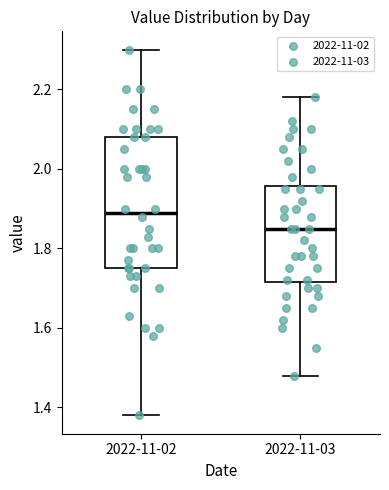

Reading left to right, transcribe this box plot: for each box, give where its median line is, the range the box spans, and where its two whiskers end, as read against the y-axis. The values are not printed on the chart, so give them approximately, as read against the axis.

2022-11-02: median 1.90, box 1.76 to 2.08, whiskers 1.38 to 2.30
2022-11-03: median 1.86, box 1.72 to 1.96, whiskers 1.48 to 2.18